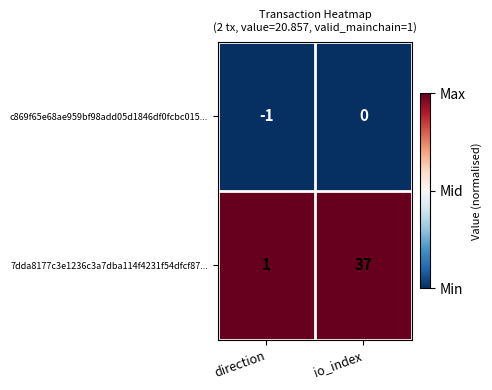

Which series has the largest range (max minus min)?

7dda8177c3e1236c3a7dba114f4231f54dfcf87...